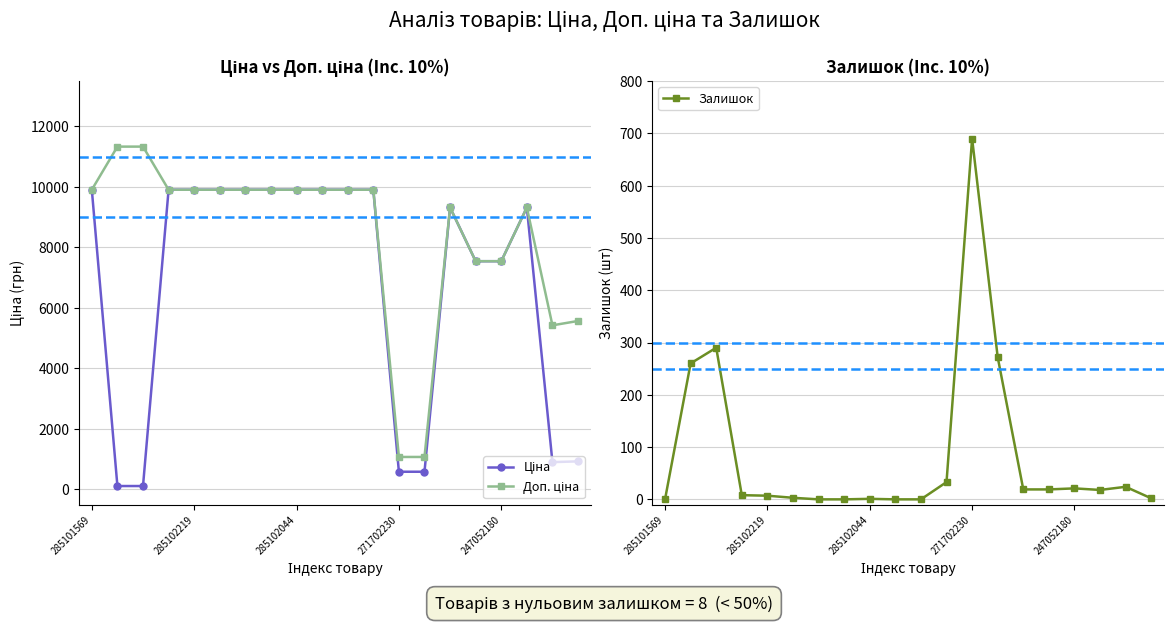

Does the chart have visible grid lines?

Yes